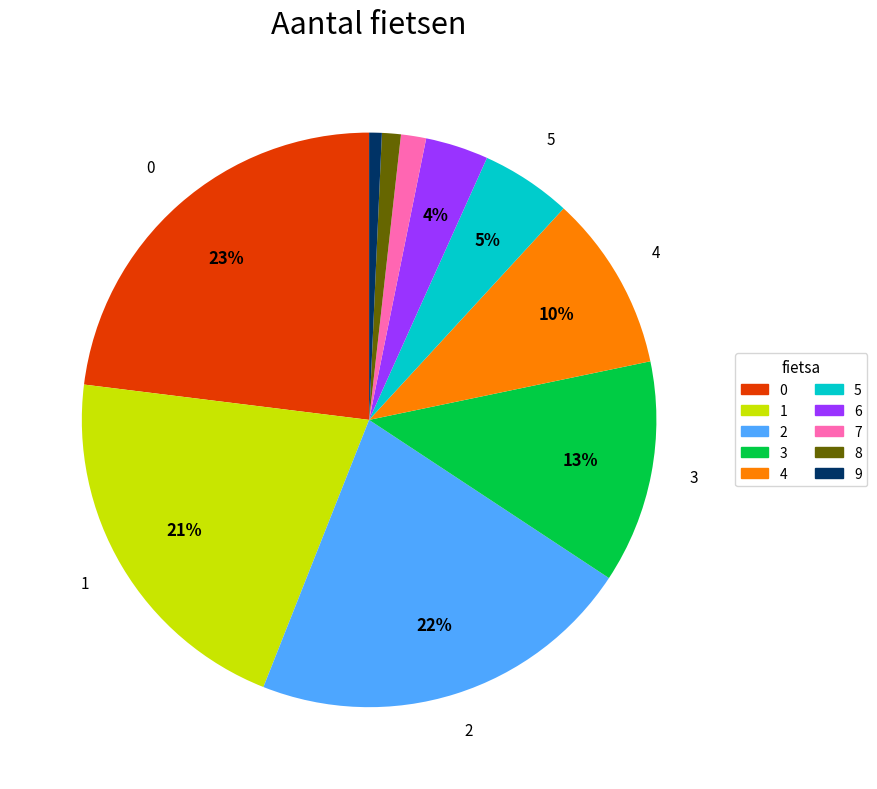

What is the ratio of the value at 3 to the value at 2?

0.6